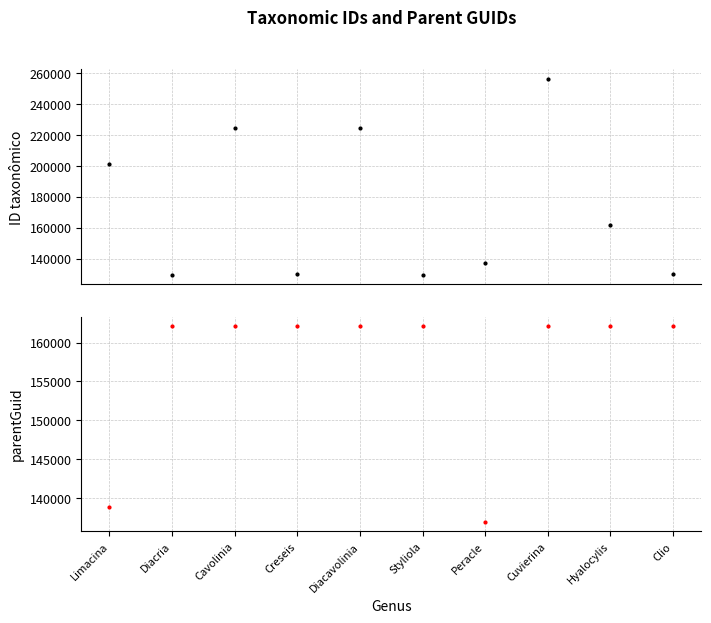

At which label does parentGuid reach its peak?

Diacria